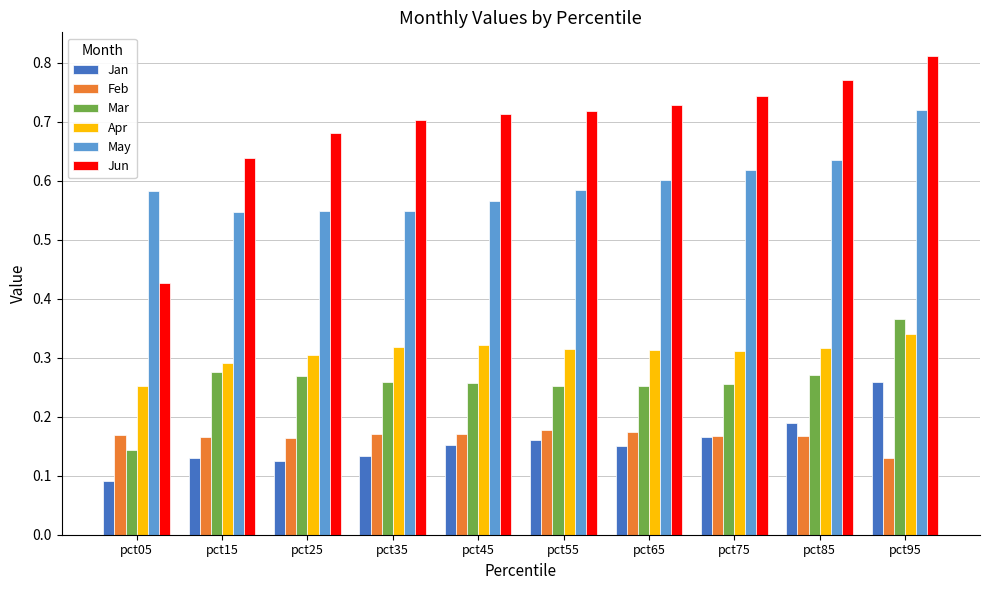

Count the number of categories in the chart.

10